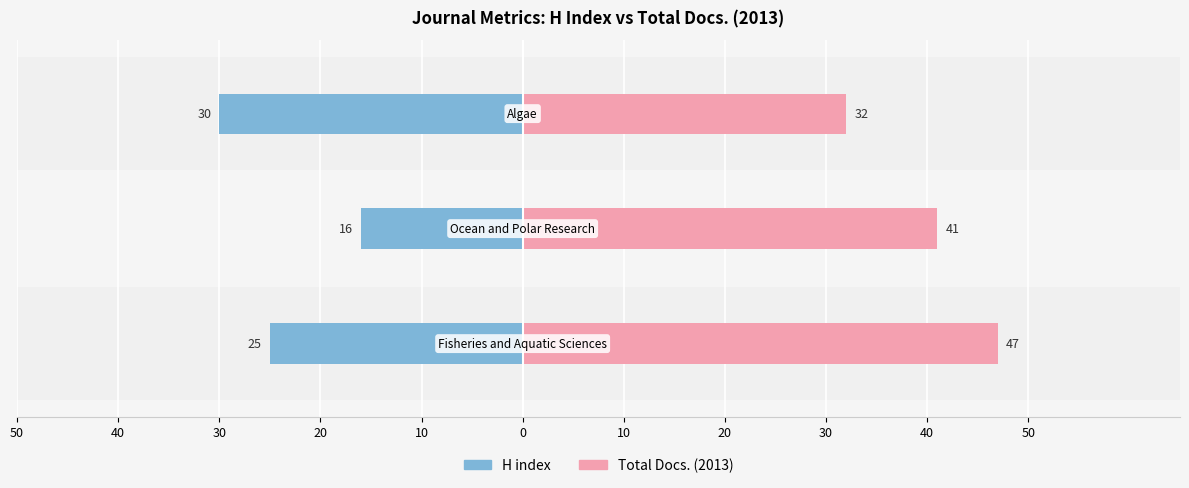

How many bars are there in total?

6